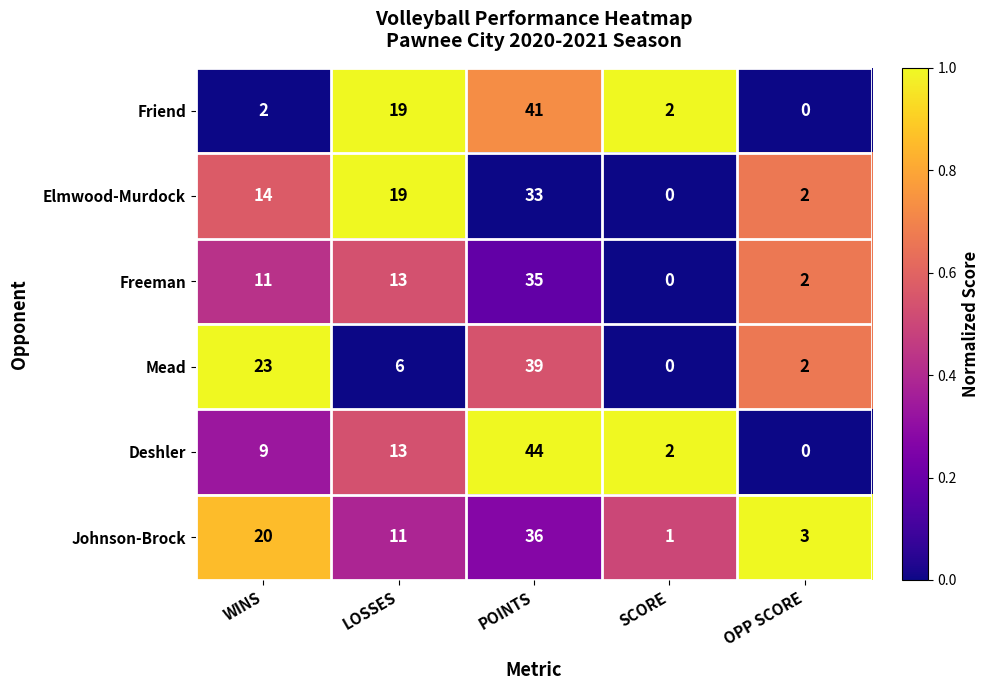

Which series has the largest total across all categories?

Johnson-Brock